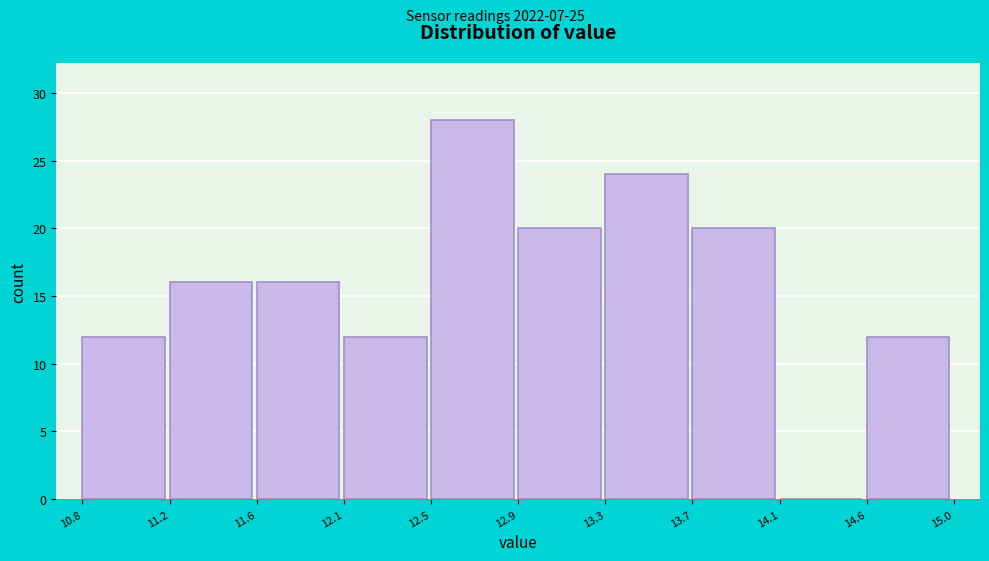

Reading left to right, transcribe all the data shown in this chart.

10.8=12	11.2=16	11.6=16	12.1=12	12.5=28	12.9=20	13.3=24	13.7=20	14.1=0	14.6=12